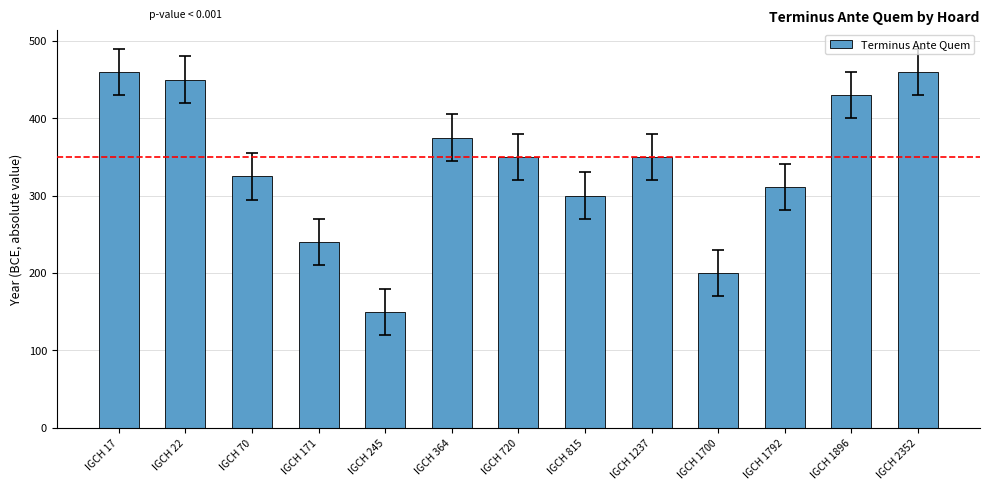

Reading left to right, what are all the values shown in this chart?

IGCH 17=460	IGCH 22=450	IGCH 70=325	IGCH 171=240	IGCH 245=150	IGCH 364=375	IGCH 720=350	IGCH 815=300	IGCH 1237=350	IGCH 1700=200	IGCH 1792=311	IGCH 1896=430	IGCH 2352=460